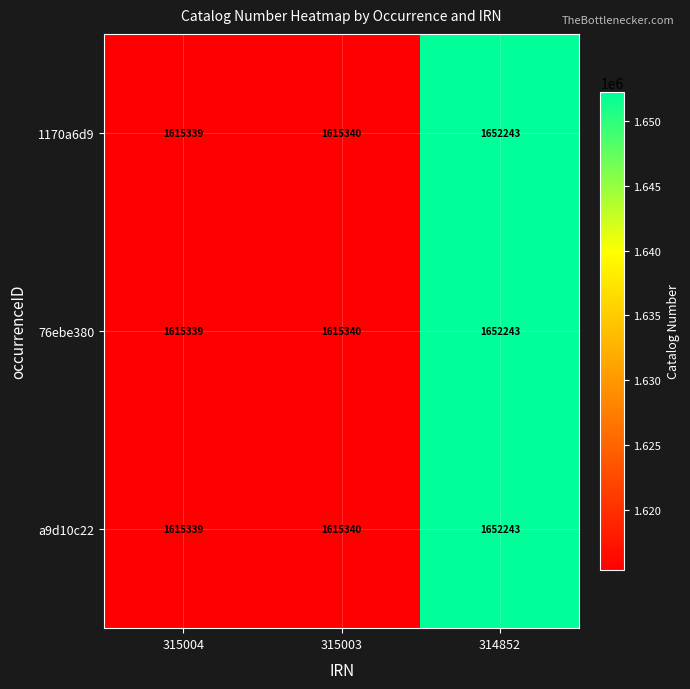

Reading right to left, transcribe all the data shown in this chart.

1170a6d9: 1652243	1615340	1615339
76ebe380: 1652243	1615340	1615339
a9d10c22: 1652243	1615340	1615339